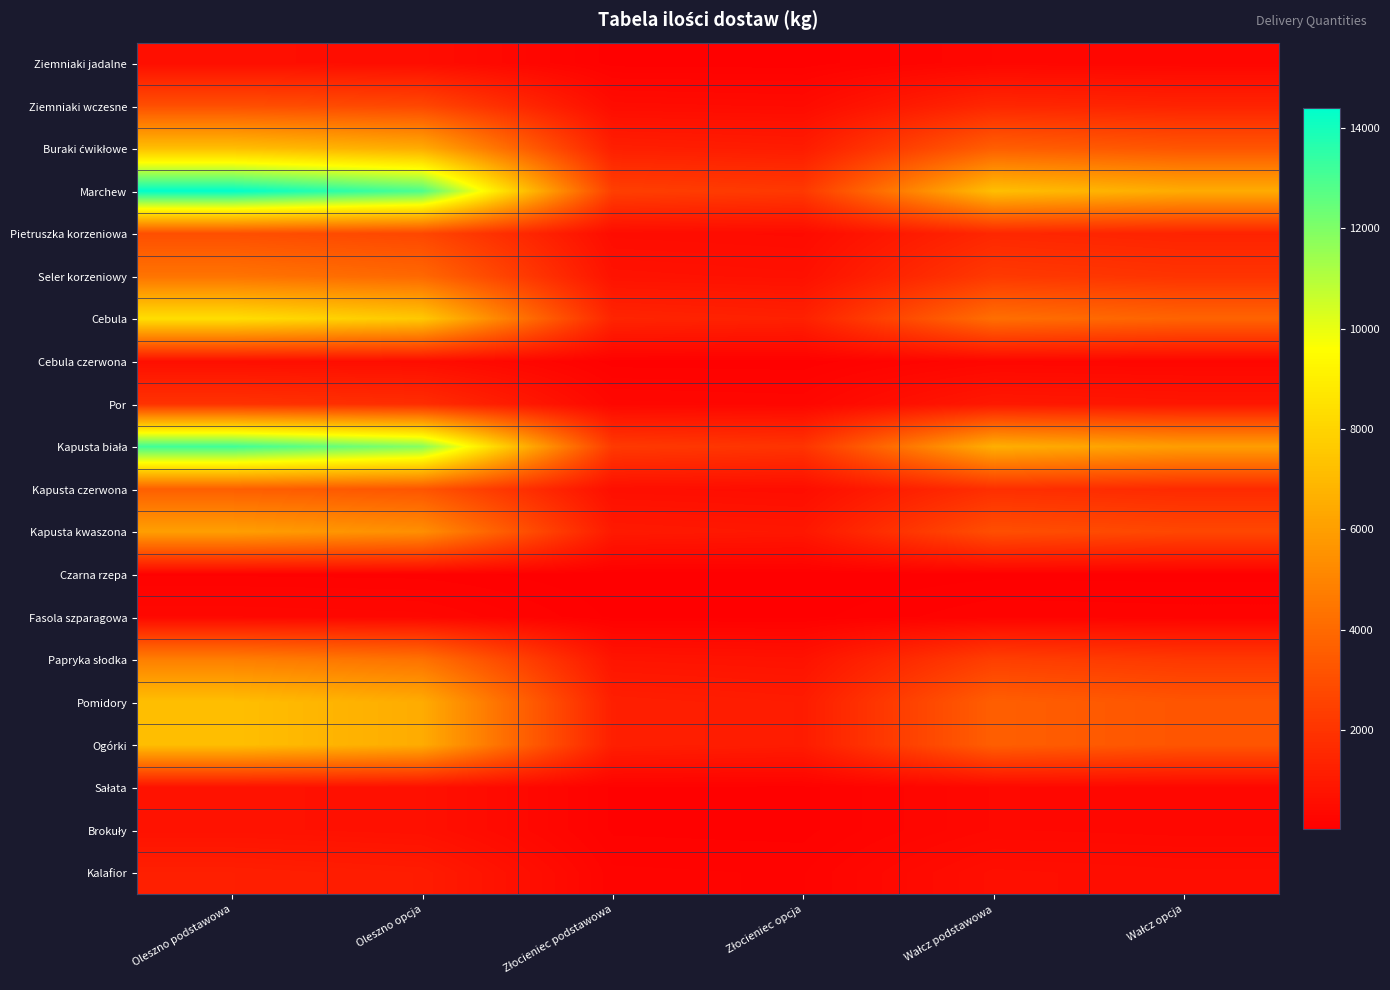

What is the smallest value displayed?

18